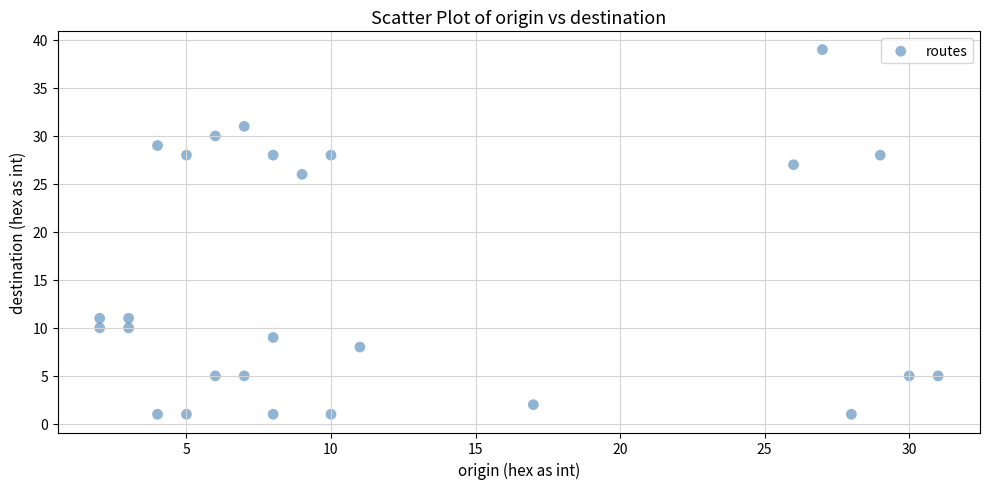

What Y value in the scatter plot is closest to 20?

26